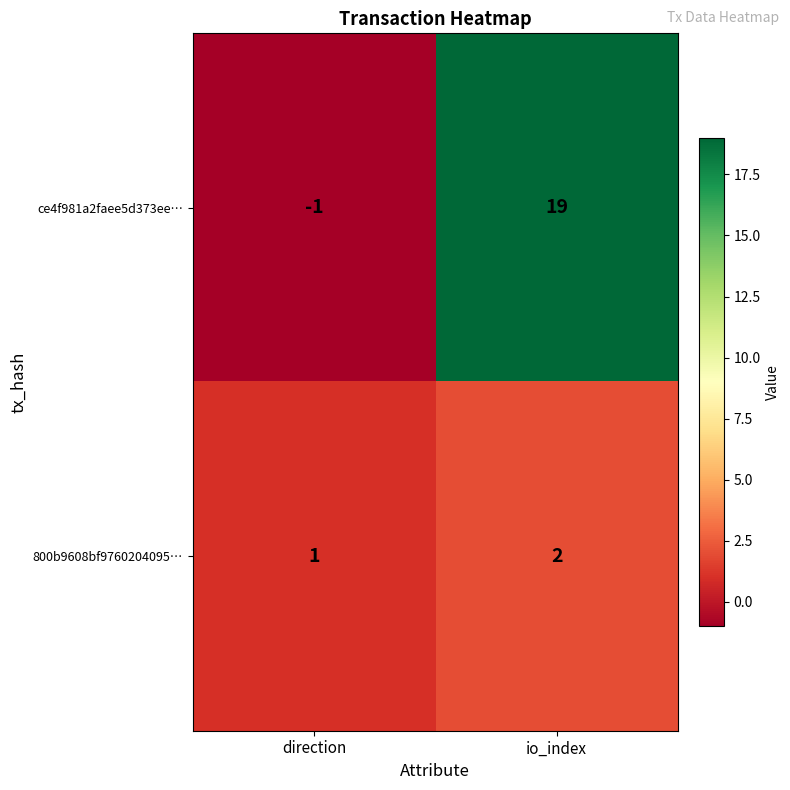

Between direction and io_index, which series saw the biggest shift?

ce4f981a2faee5d373ee…